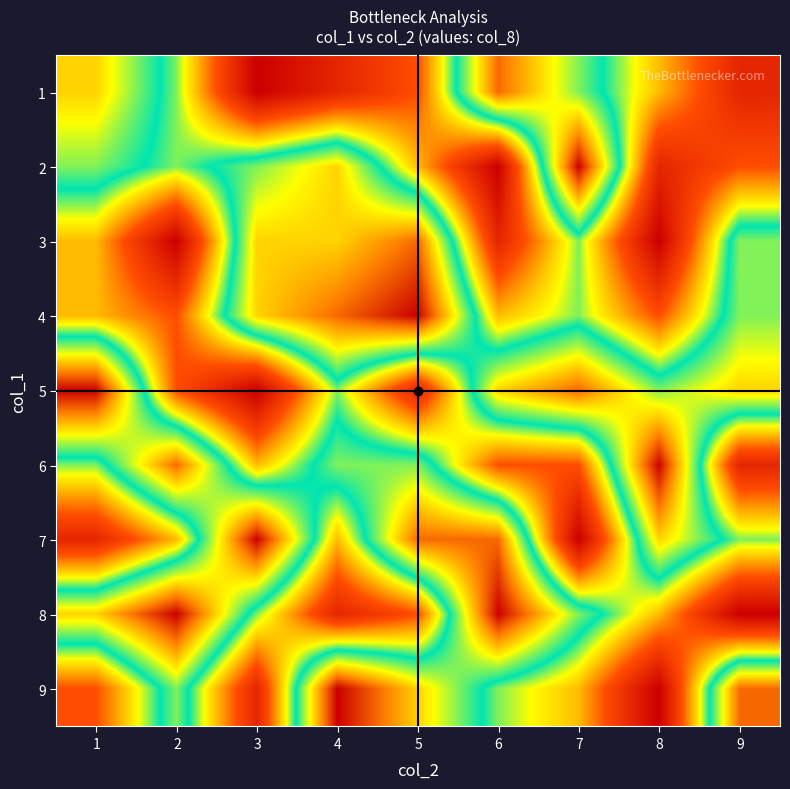

Reading left to right, what are all the values shown in this chart?

1: 1=7	2=5	3=1	4=2	5=3	6=8	7=6	8=4	9=2
2: 1=6	2=5	3=6	4=7	5=4	6=1	7=9	8=2	9=3
3: 1=4	2=1	3=7	4=7	5=8	6=2	7=5	8=1	9=6
4: 1=4	2=3	3=7	4=8	5=9	6=4	7=5	8=3	9=6
5: 1=9	2=3	3=1	4=5	5=2	6=7	7=8	8=6	9=7
6: 1=5	2=8	3=4	4=6	5=6	6=3	7=3	8=9	9=2
7: 1=2	2=4	3=9	4=4	5=8	6=8	7=1	8=7	9=5
8: 1=7	2=9	3=5	4=2	5=3	6=9	7=6	8=4	9=1
9: 1=3	2=6	3=2	4=9	5=7	6=5	7=4	8=1	9=8